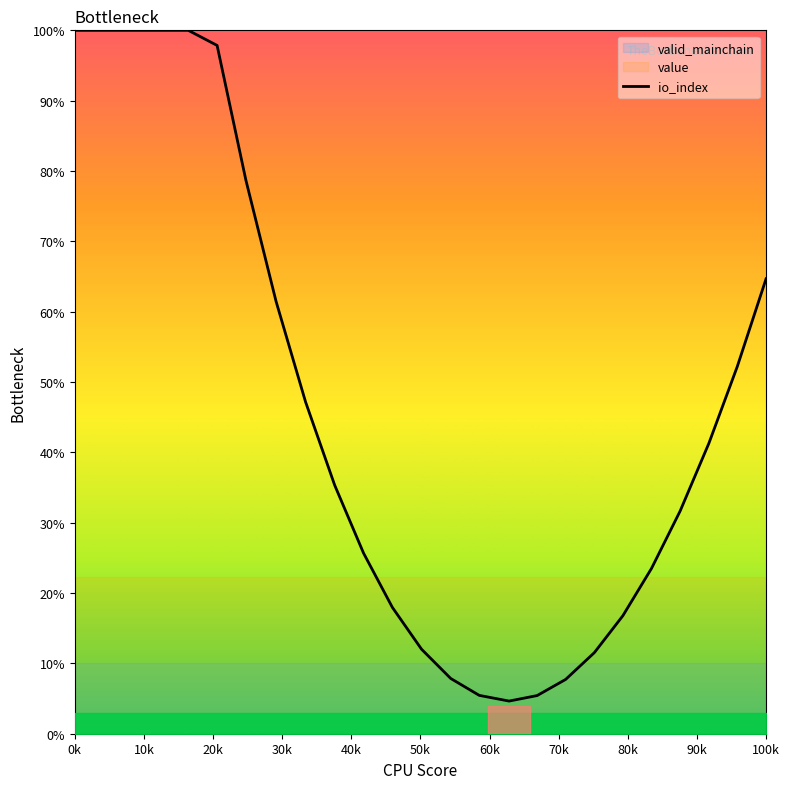

What is the minimum value for io_index?

4.6